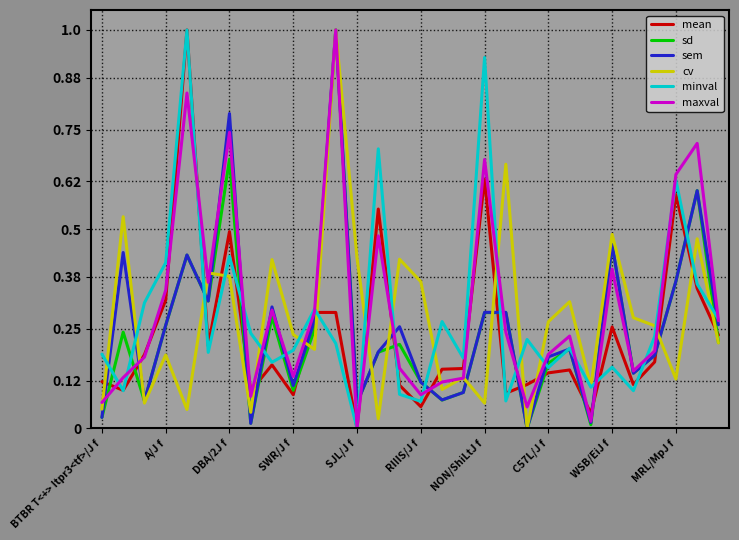

Count the number of data series in this chart.

6